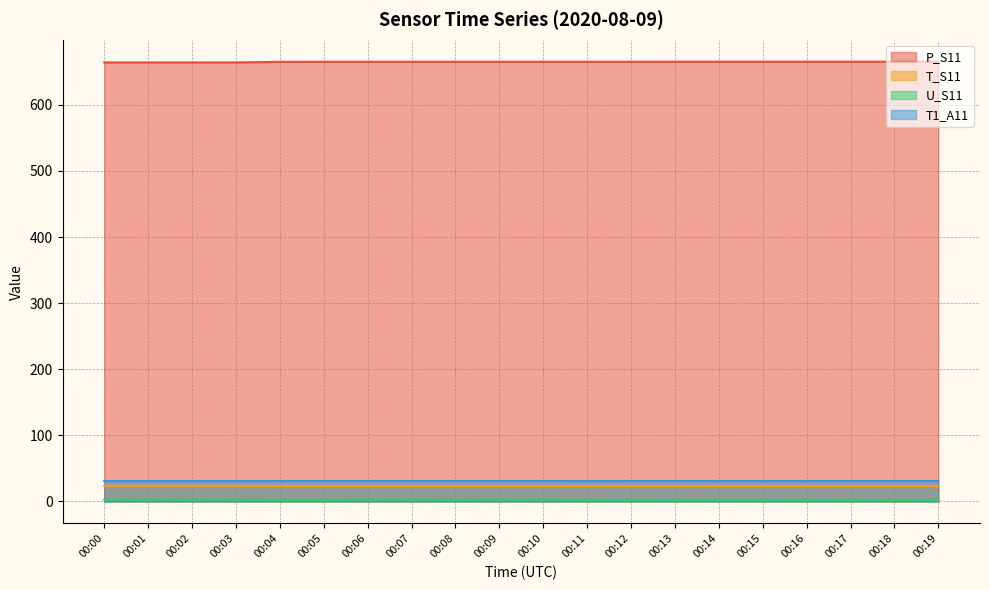

Between 00:03 and 00:15, which series saw the biggest shift?

P_S11